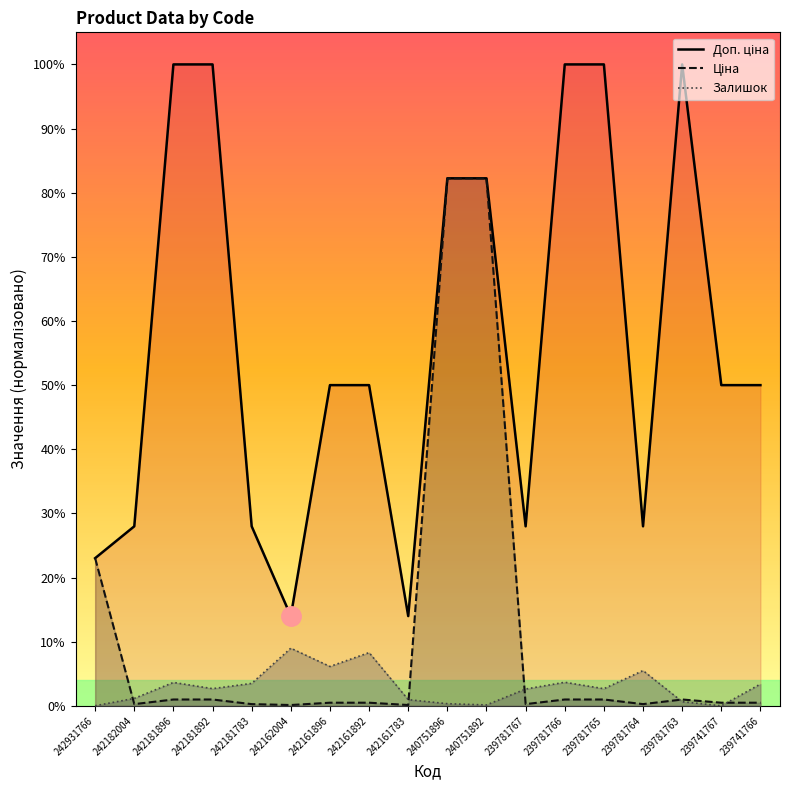

Which label corresponds to the largest value in the chart?

242181896